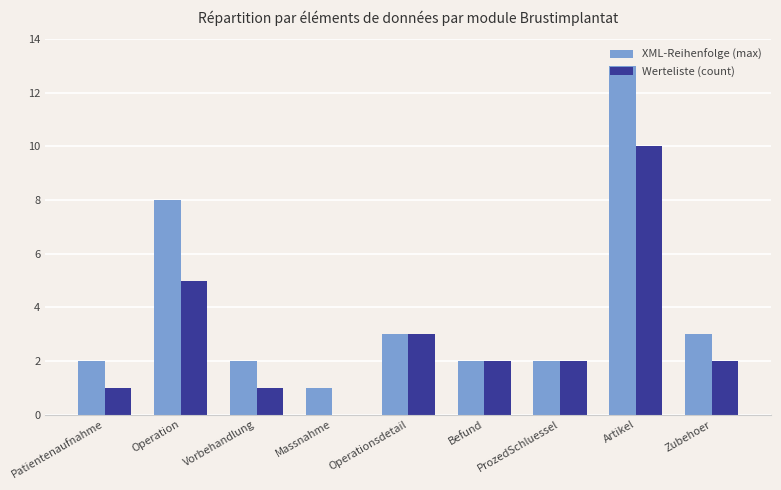

Which series changed the most between Operationsdetail and Artikel?

XML-Reihenfolge (max)